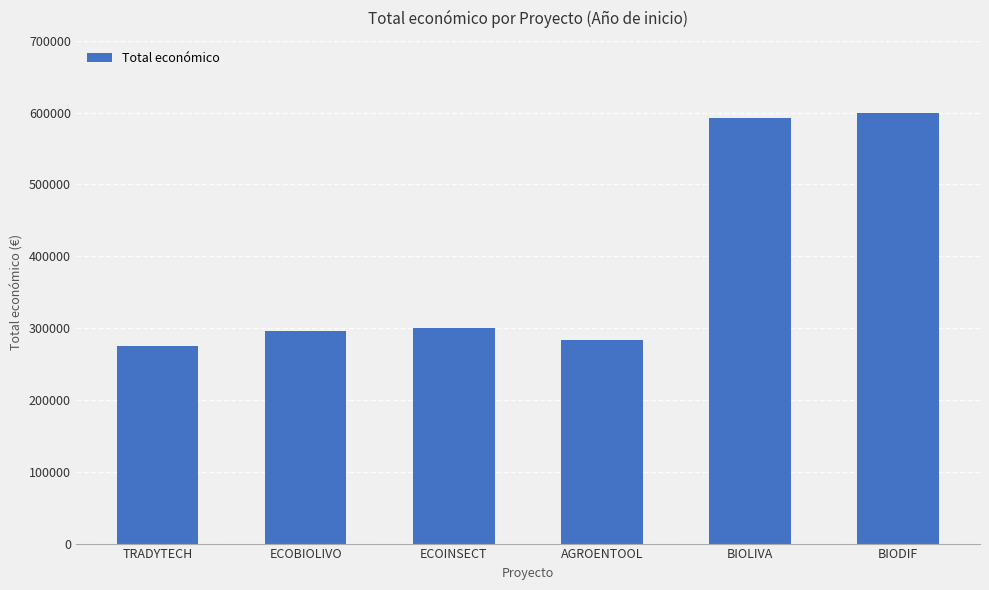

What is the approximate value at ECOBIOLIVO, to the nearest 10?

296200